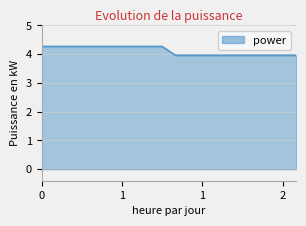

What is the smallest value displayed?

4.0